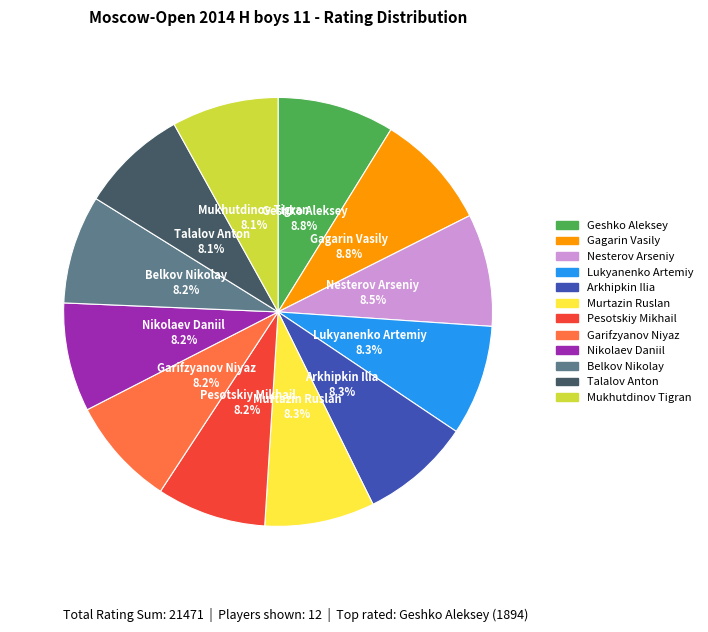

Which has a higher value, Geshko Aleksey or Talalov Anton?

Geshko Aleksey